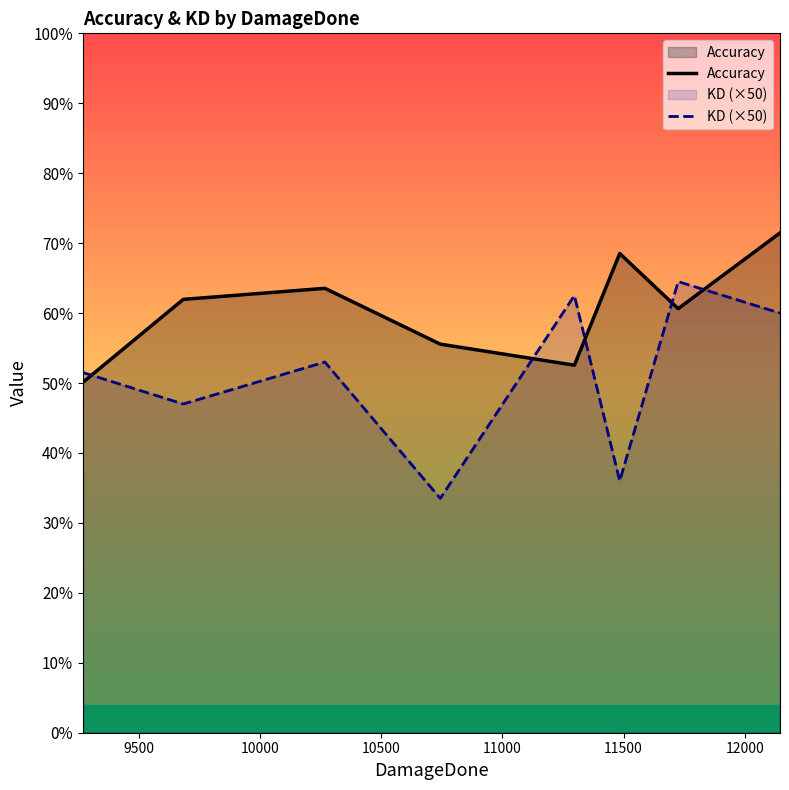

Which series has the largest range (max minus min)?

KD (×50)